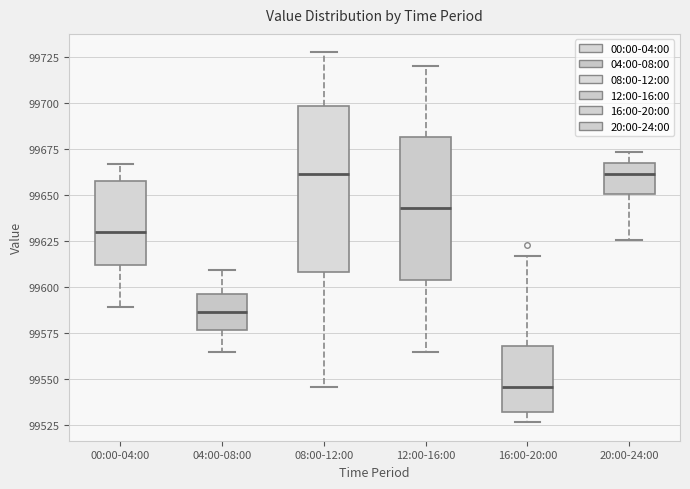

Where is the upper edge of the box for 20:00-24:00 on the y-axis? The values are not printed on the chart, so give them approximately, as read against the axis.

99670